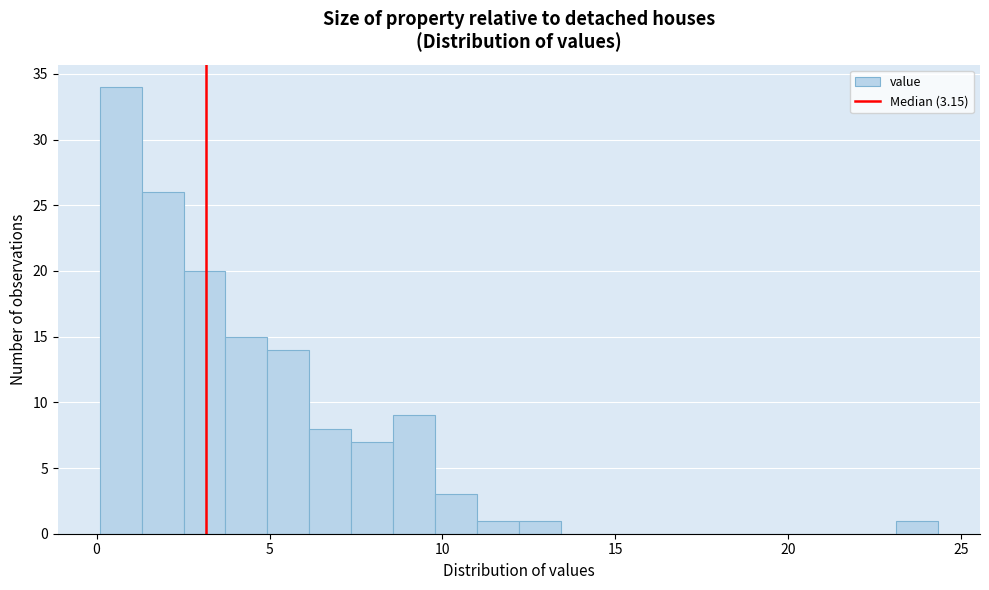

Read against the x-axis, roughly where is the centre of the tallest bar?

0.5